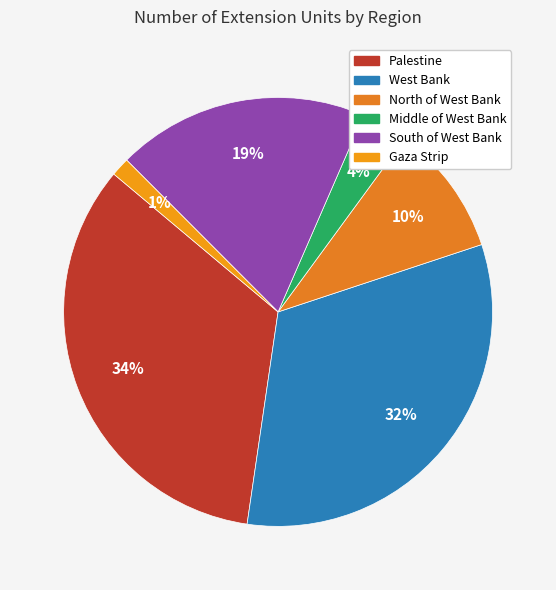

What percentage is the South of West Bank slice, to the nearest percent?

19%